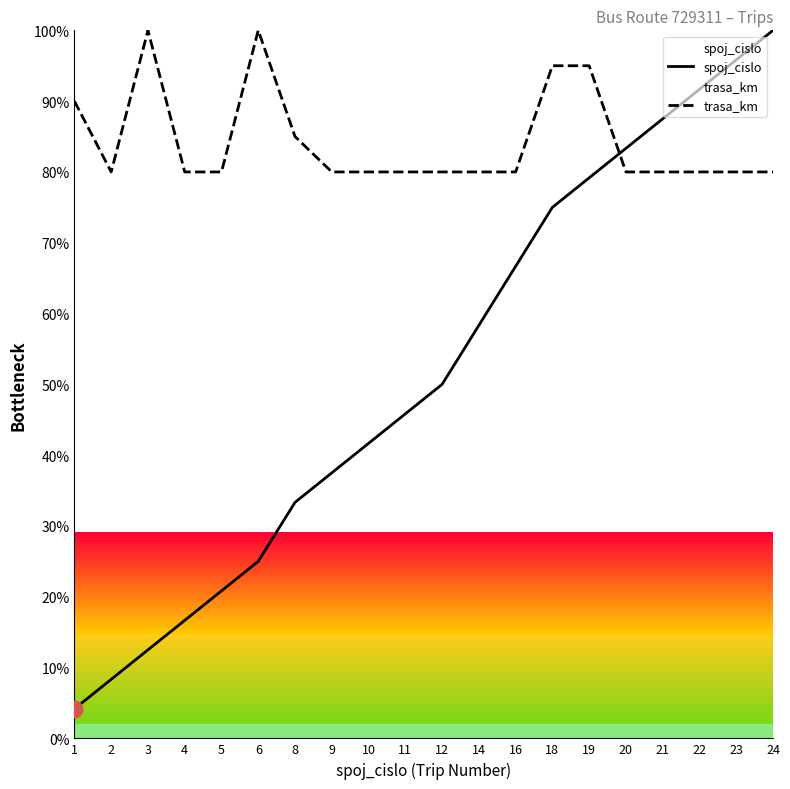

Which series has the widest spread of values?

spoj_cislo